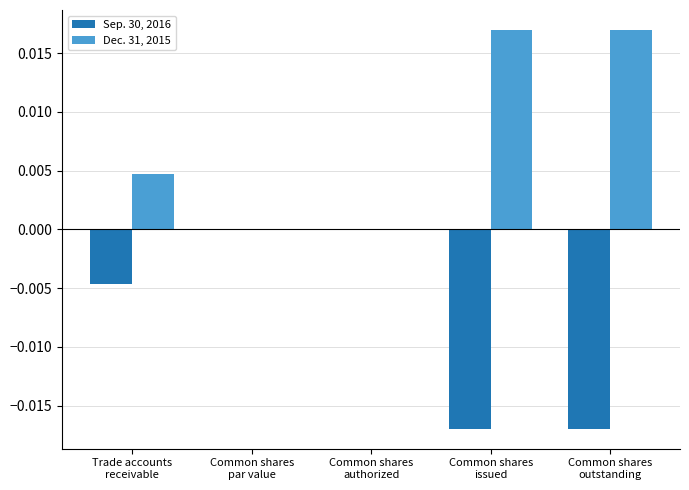

Count the number of data series in this chart.

2